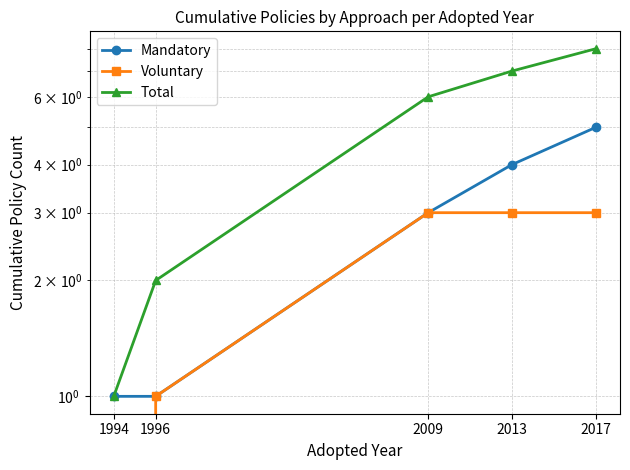

At how many categories does at least one series exceed 4?

3